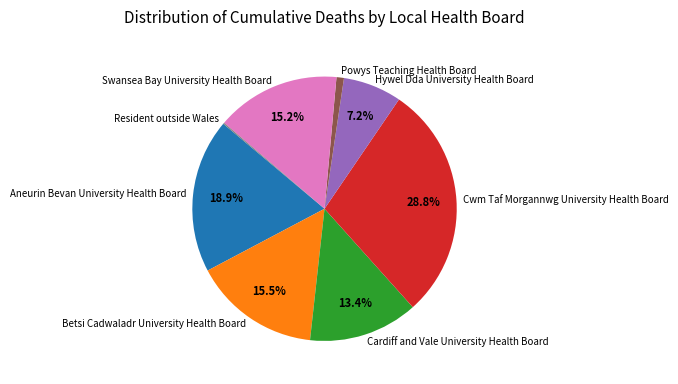

Between Powys Teaching Health Board and Betsi Cadwaladr University Health Board, which is larger?

Betsi Cadwaladr University Health Board